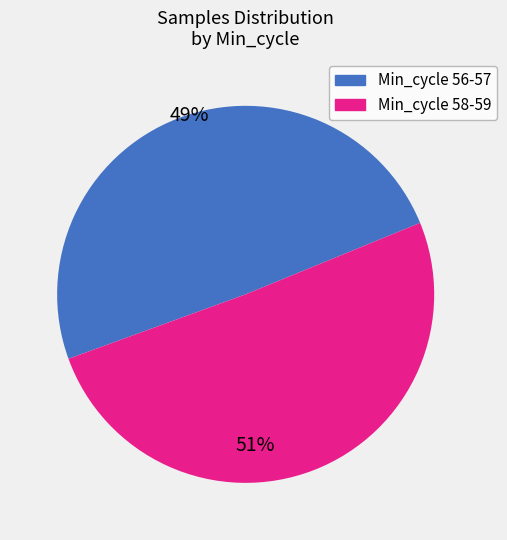

Does any single category account for the majority?

Yes